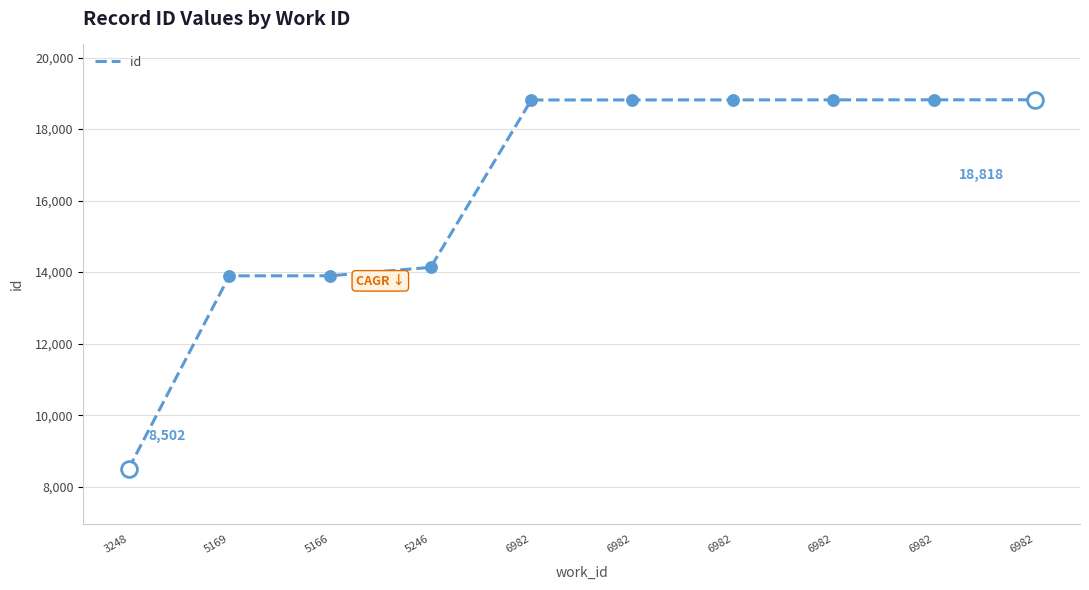

Is this an area chart (filled region under the line)?

No